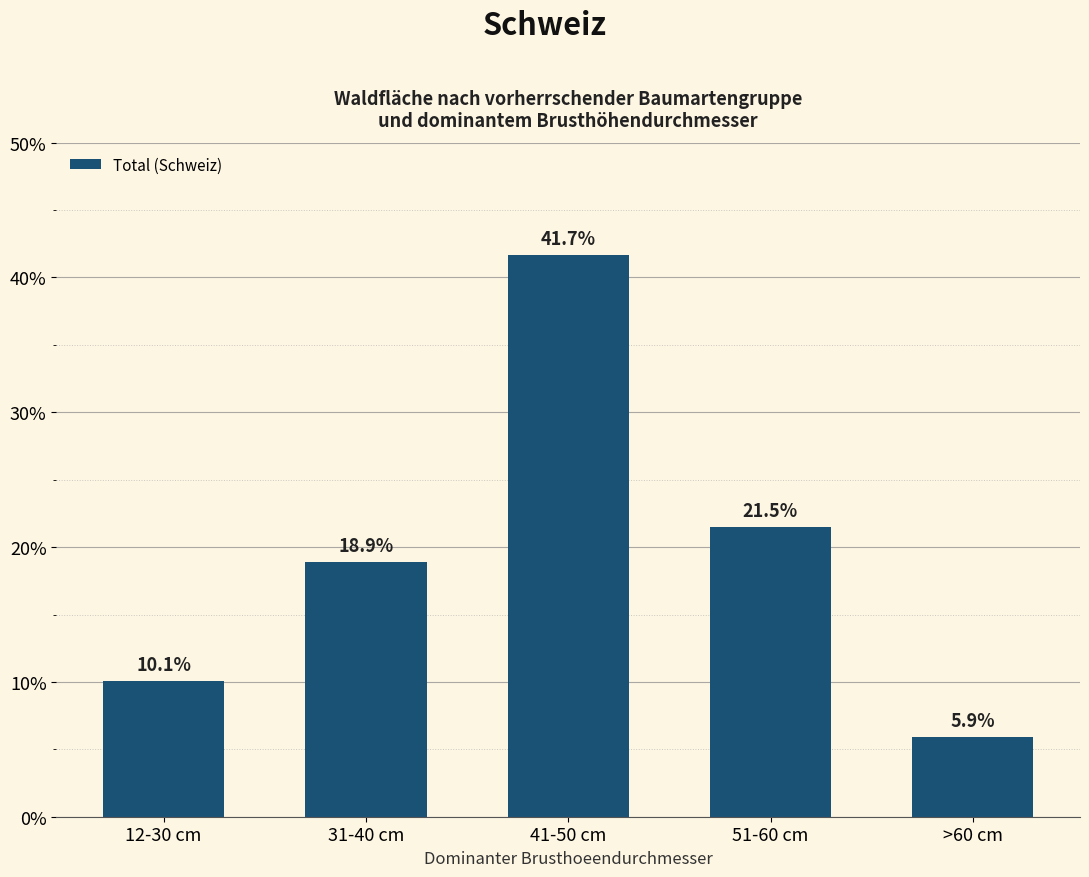

Reading left to right, list all the values displayed in this chart.

10.1	18.9	41.7	21.5	5.9